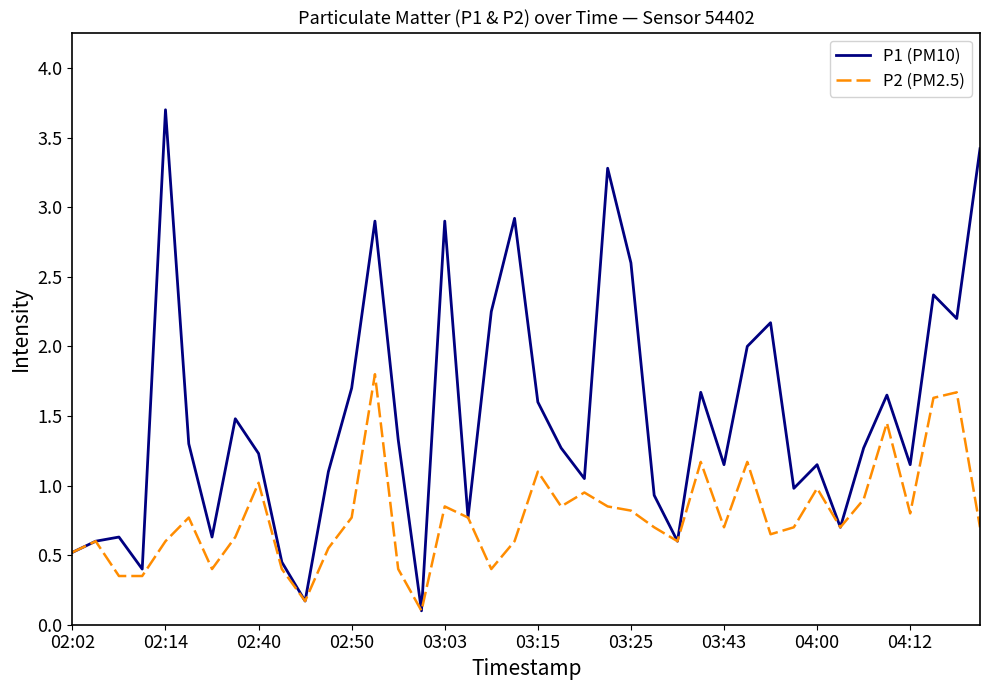

True or false: P2 (PM2.5) has more than 0 points higher than both neighbors.

True